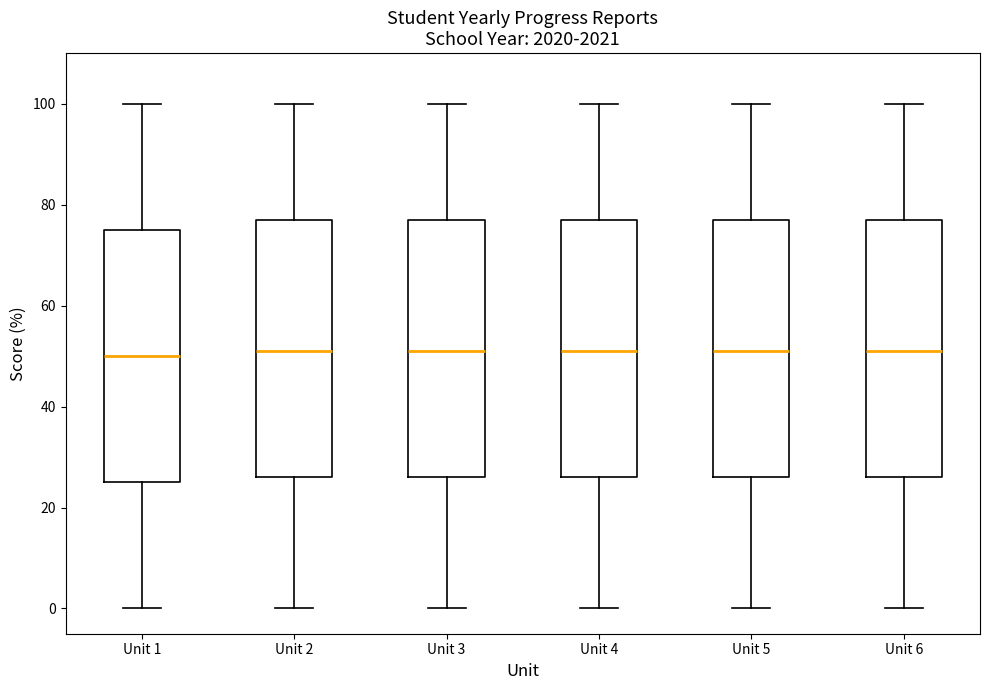

Where does the lower whisker of the box for Unit 6 end on the y-axis? The values are not printed on the chart, so give them approximately, as read against the axis.

0